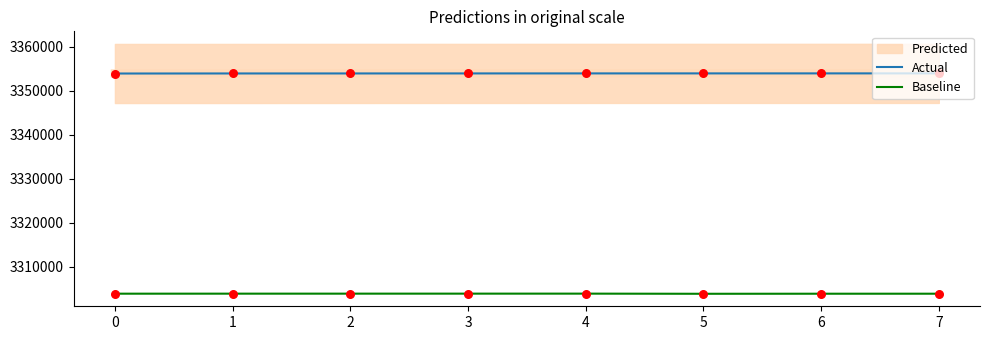

Which series reaches the minimum Y coordinate?

Baseline